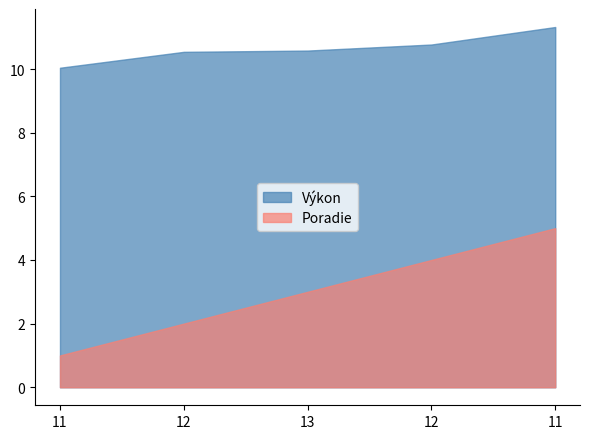

Reading left to right, list all the values displayed in this chart.

Poradie: 11=1.0	12=2.0	13=3.0	12=4.0	11=5.0
Výkon: 11=10.0	12=10.5	13=10.6	12=10.8	11=11.3